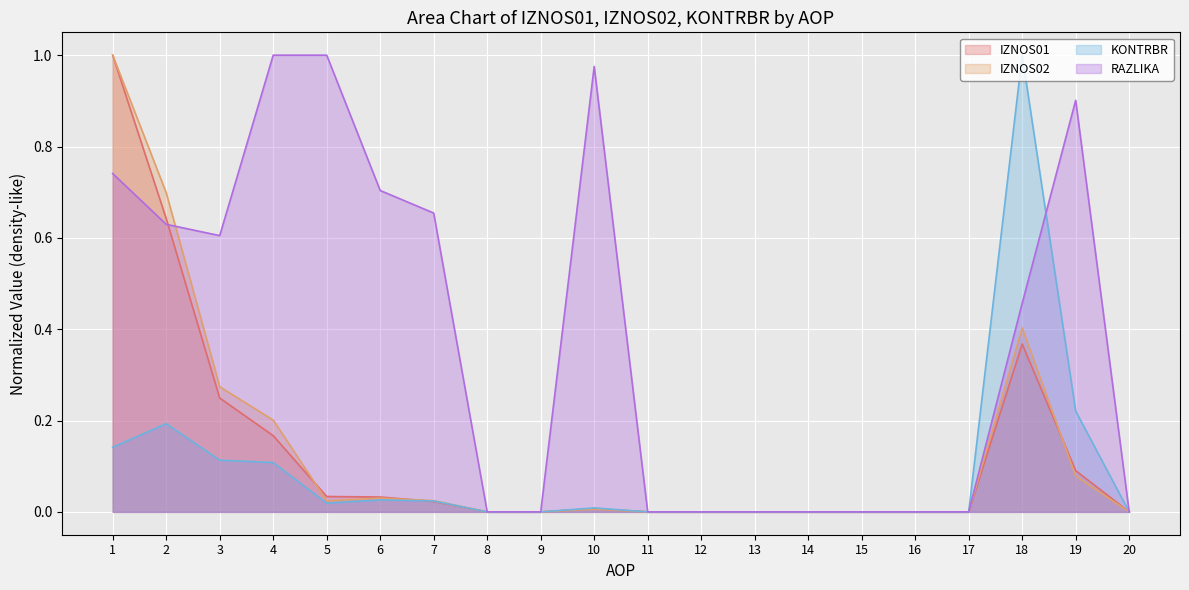

Which series has the largest total across all categories?

RAZLIKA